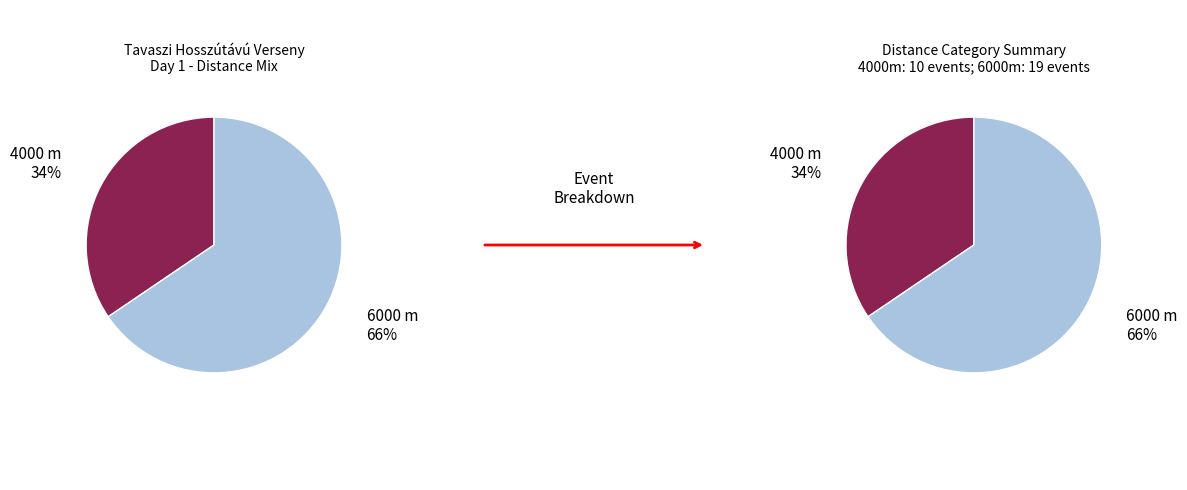

What is the change in value from 4000 m to 6000 m?

+9